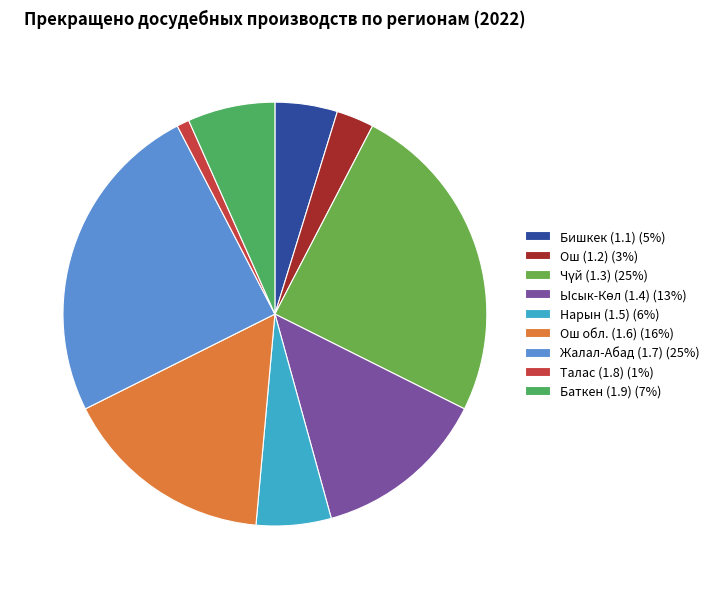

What is the change in value from Бишкек (1.1) to Баткен (1.9)?

+2